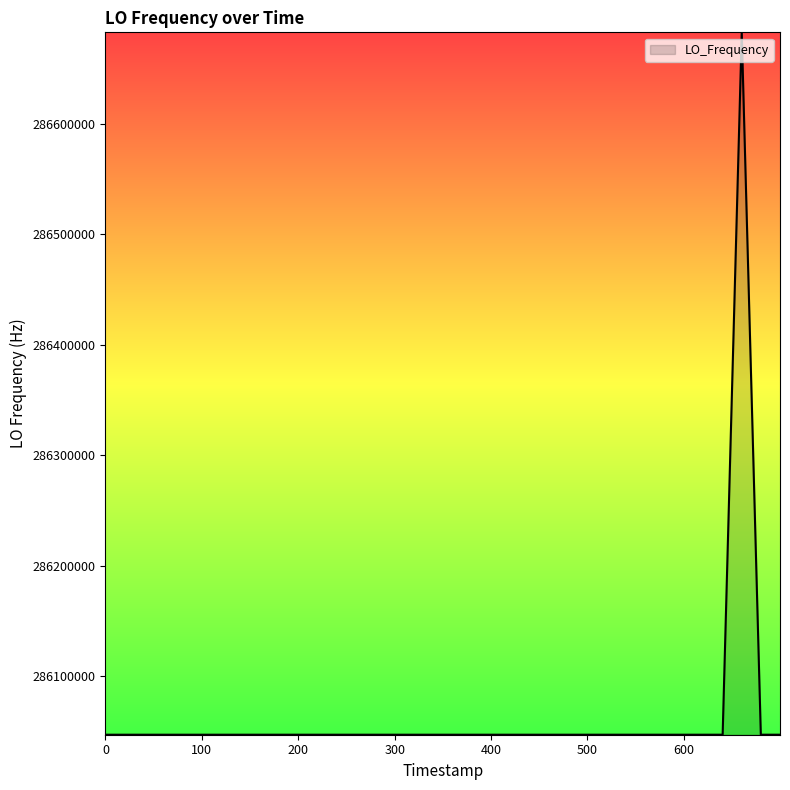

What is the maximum value shown in the chart?

286682709.4